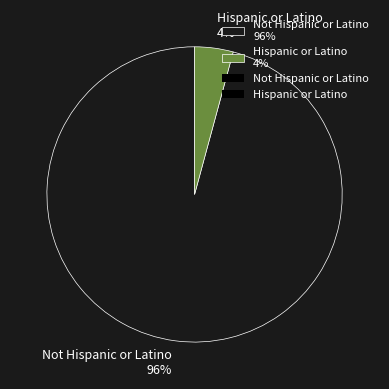

Which category has the biggest portion of the pie?

Not Hispanic or Latino